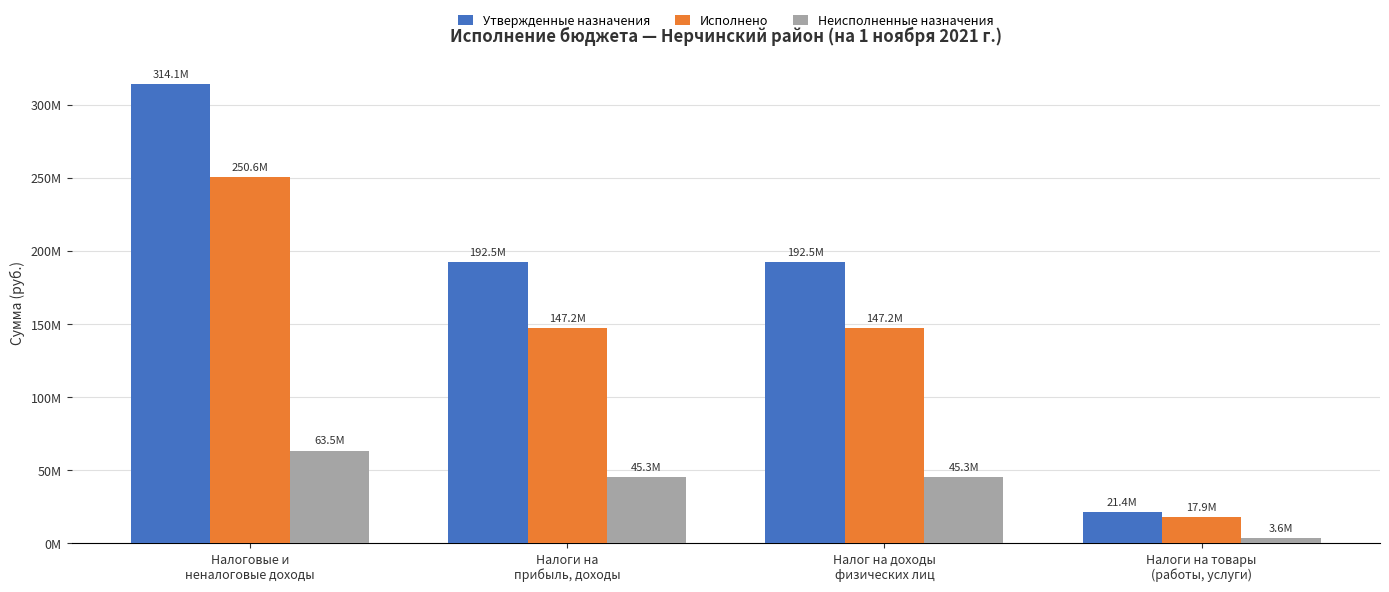

What is the difference between the maximum and minimum values in the Утвержденные назначения series?

292674971.8